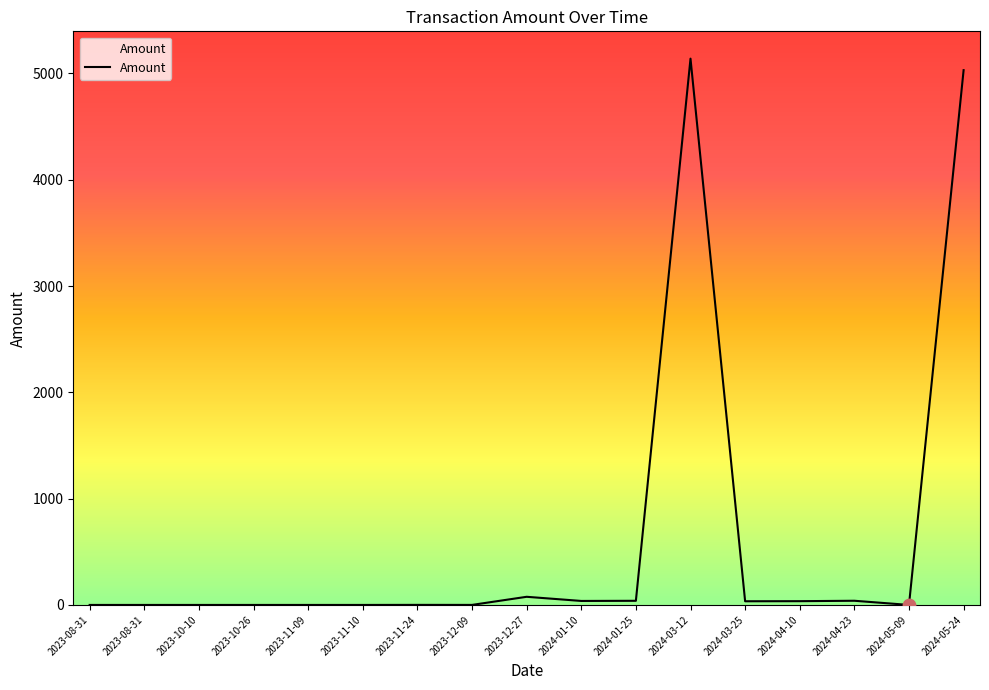

What is the change in value from 2023-12-27 to 2024-04-23?

-37.2